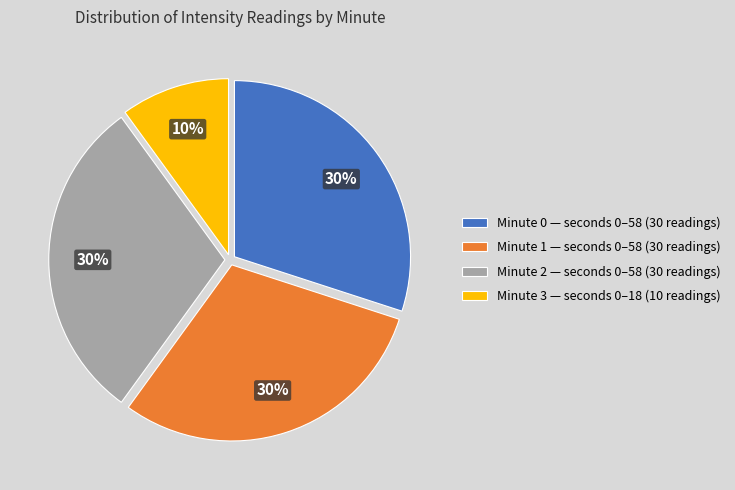

Count the number of slices in the pie.

4